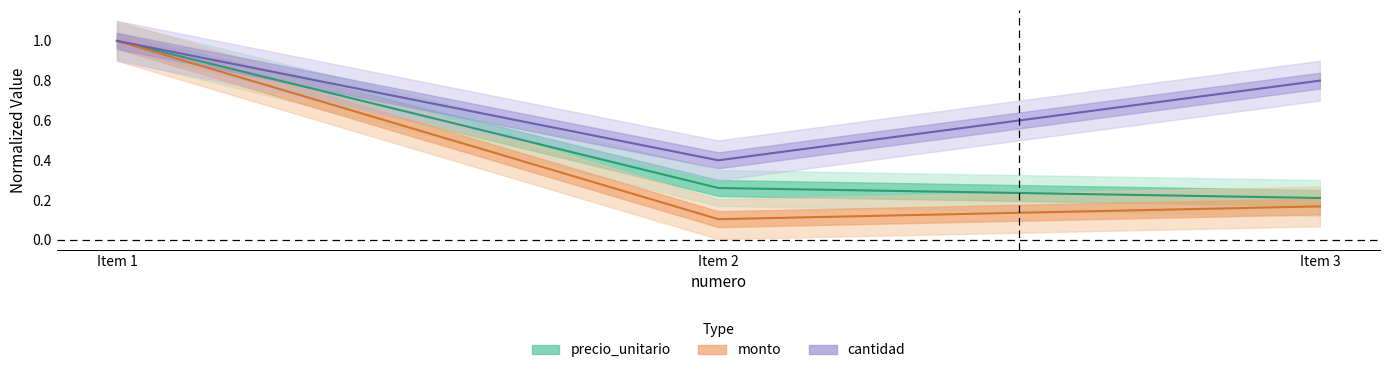

What is the value of the cantidad point at the 3rd from the left?

0.8